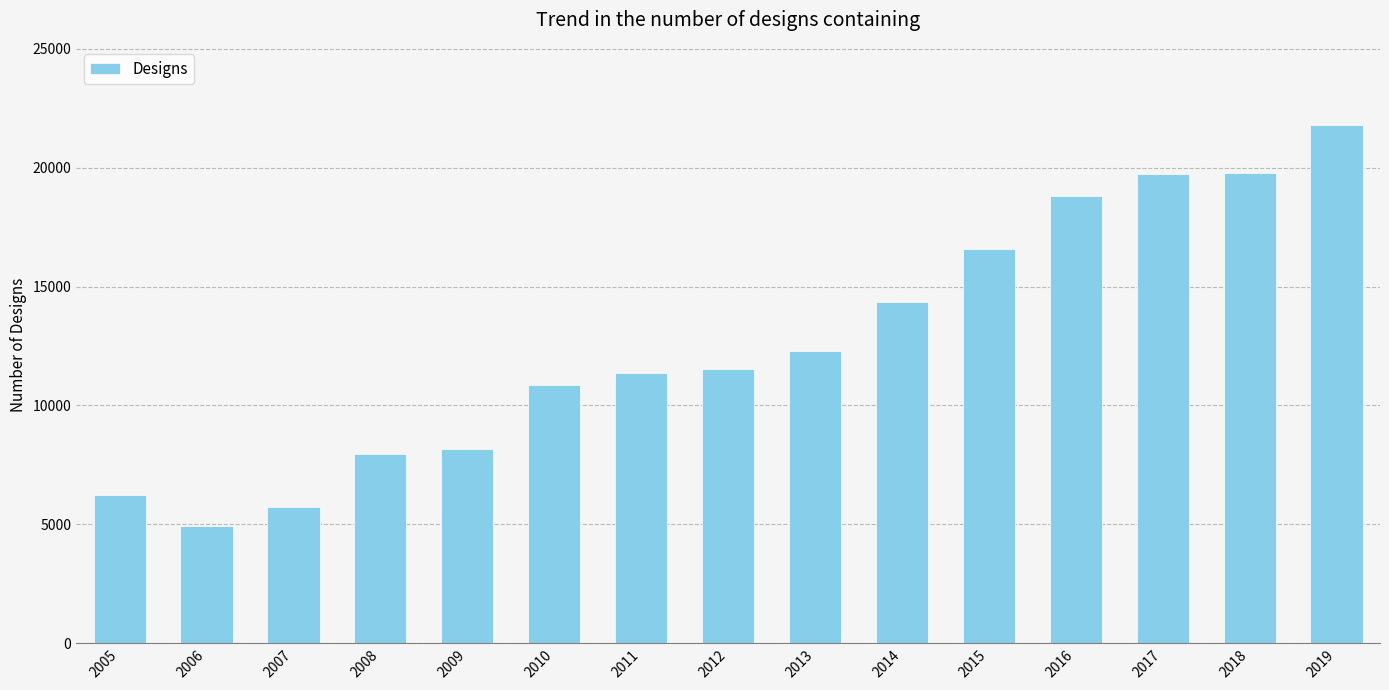

Approximately how many times larger is the value at 2008 compared to 2005?

1.3